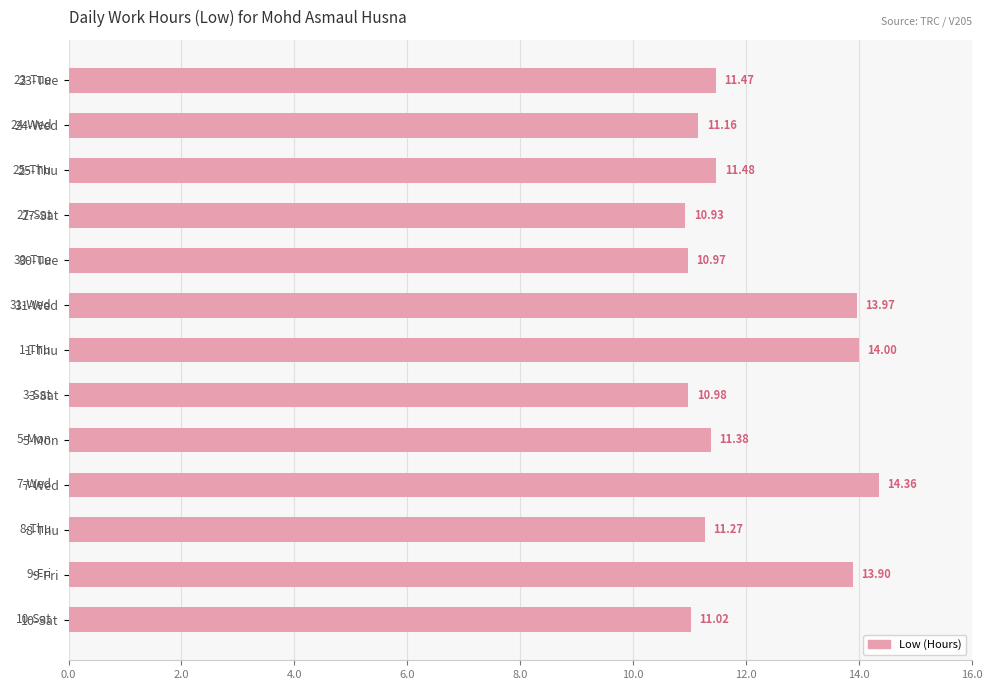

What is the difference between the values at 25-Thu and 3-Sat?

0.5